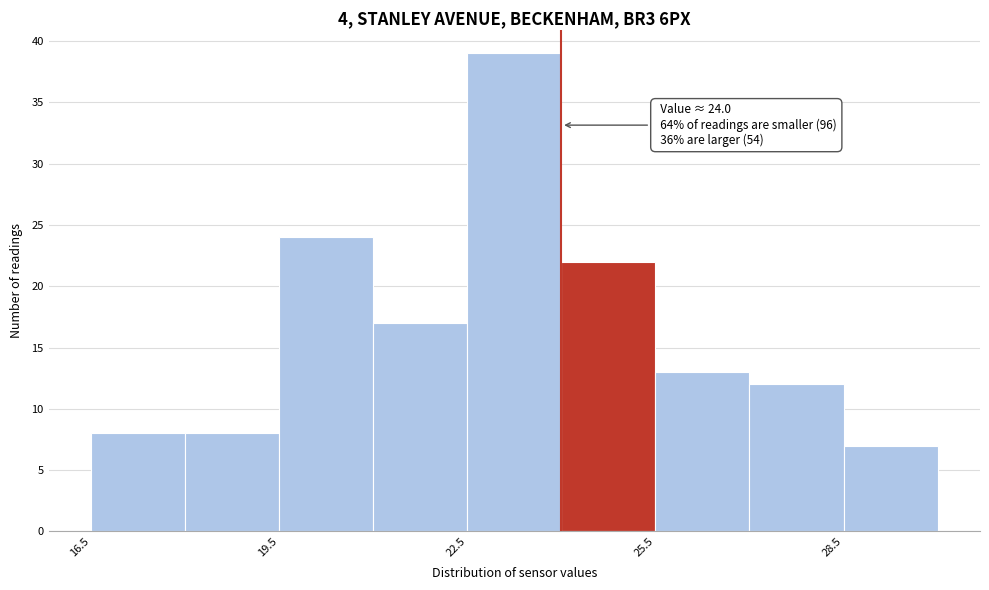

Around what value on the x-axis is the tallest bar? Give the approximate position of its centre, as read against the axis.

23.5